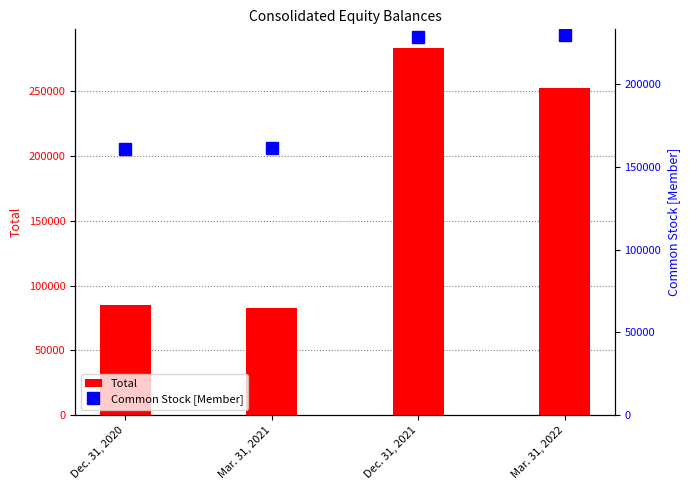

What is the sum of the Total values at Dec. 31, 2021 and Mar. 31, 2022?

535888